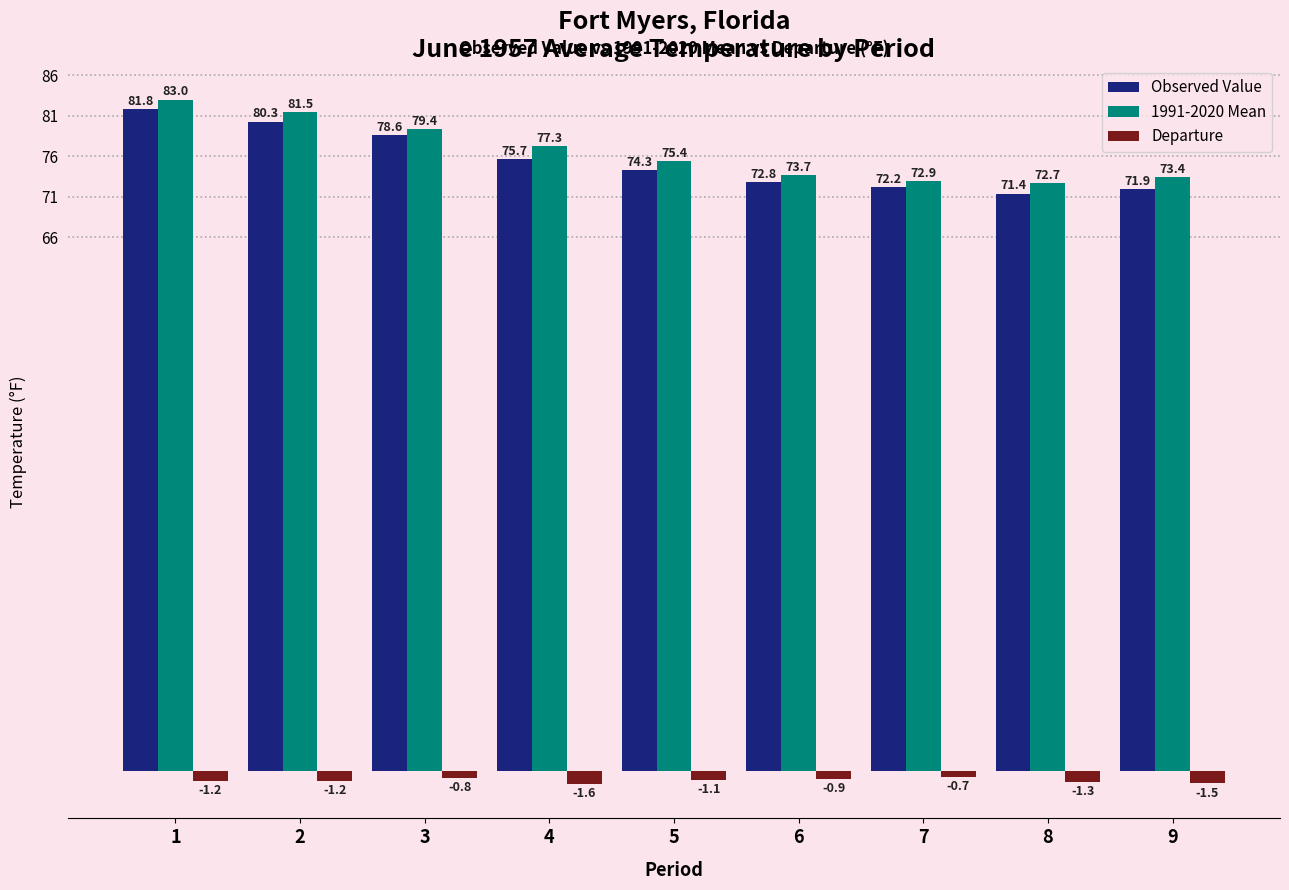

What is the difference between the second highest and second lowest values in the Departure series?

0.7